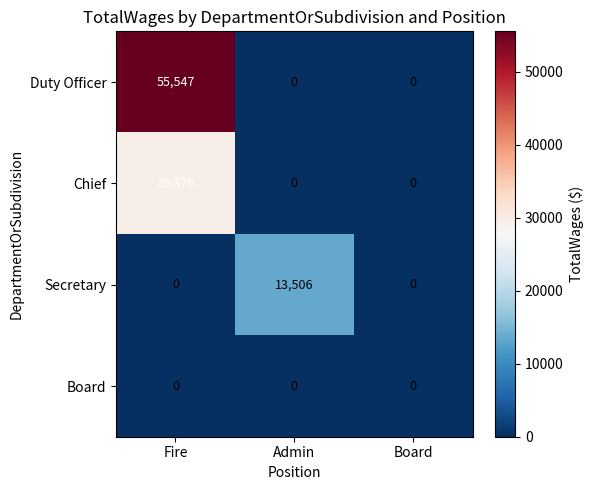

What is the total value across all series at Fire?

84926